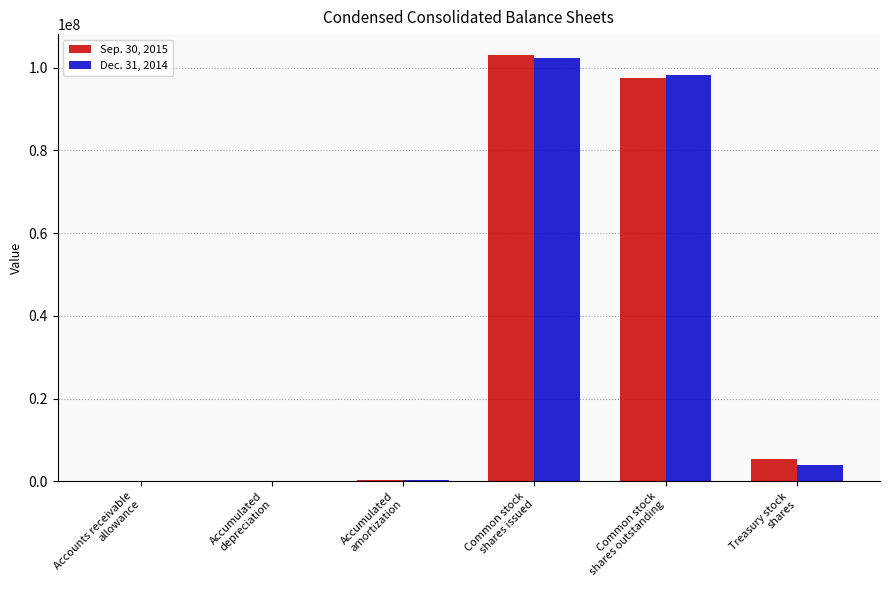

What is the approximate value of Dec. 31, 2014 at Common stock
shares issued?

102286646